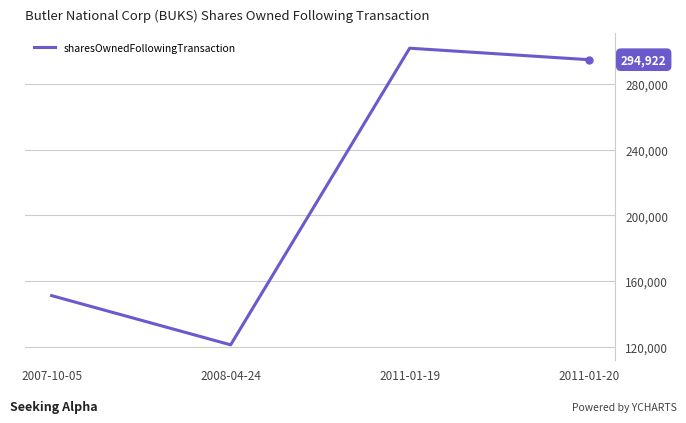

Between 2011-01-20 and 2007-10-05, which is larger?

2011-01-20